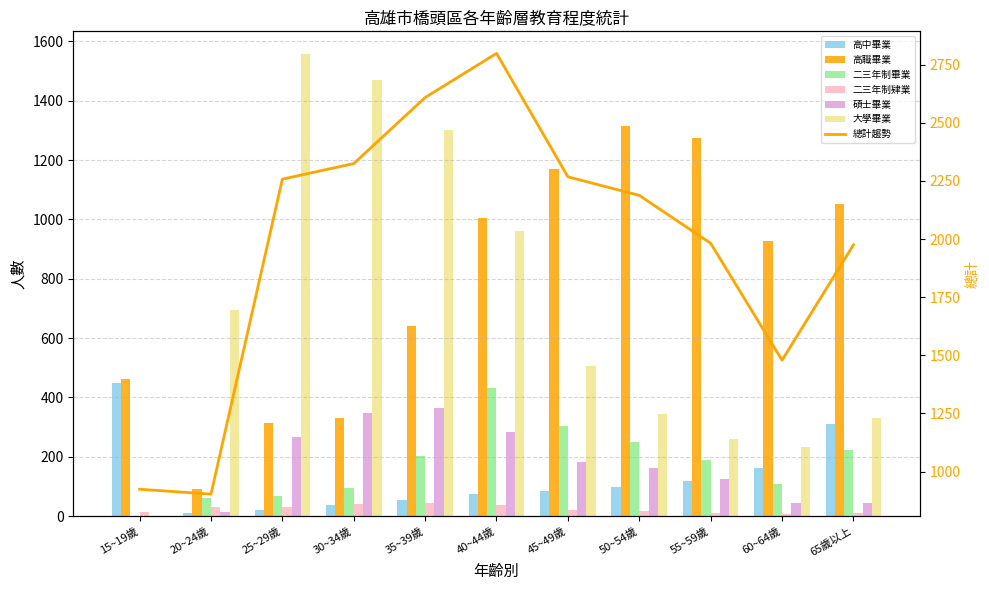

Which series has the widest spread of values?

大學畢業